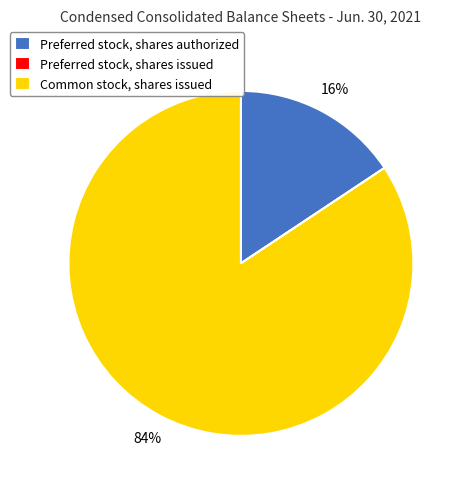

The Preferred stock, shares authorized slice represents 5% of the pie. True or false?

False